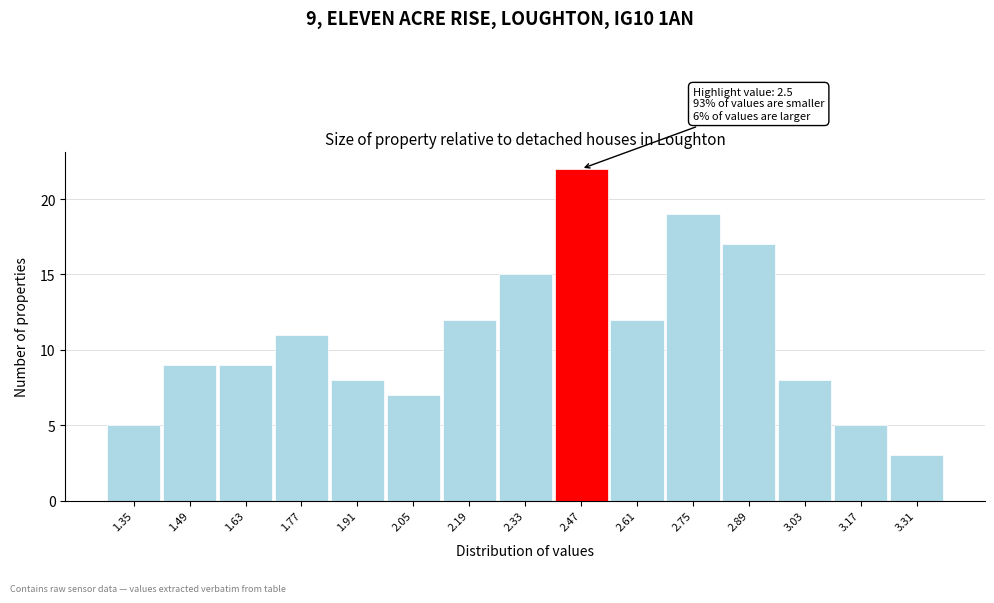

Reading left to right, transcribe all the data shown in this chart.

5	9	9	11	8	7	12	15	22	12	19	17	8	5	3